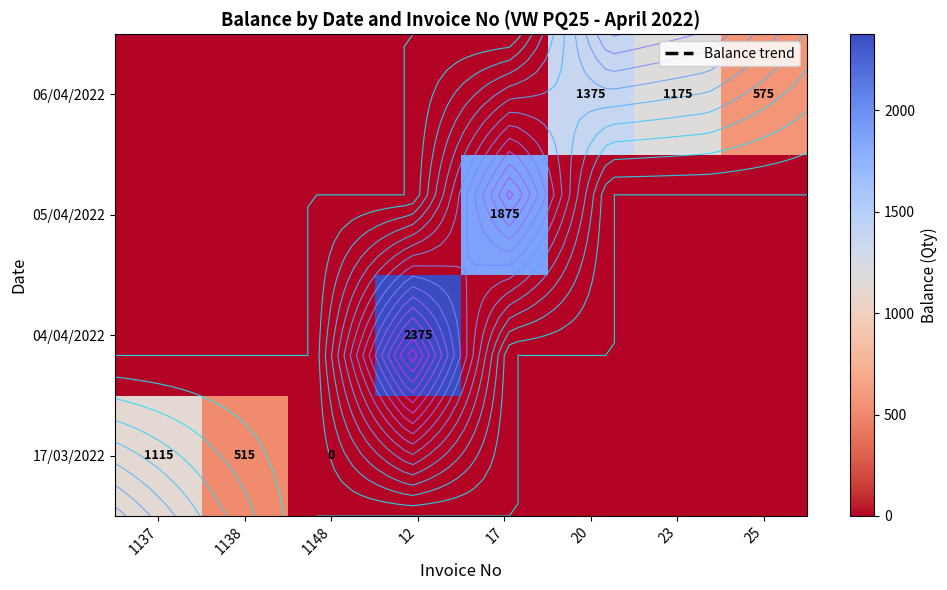

List the labels in order of 05/04/2022 value, smallest first.

1137, 1138, 1148, 12, 20, 23, 25, 17